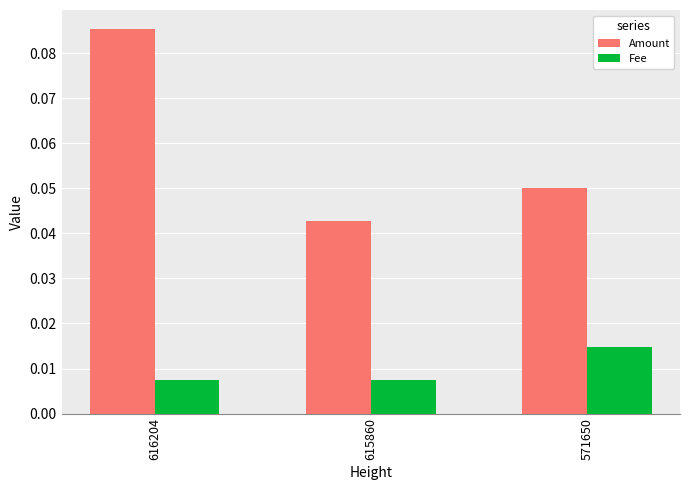

Between 616204 and 571650, which series saw the biggest shift?

Amount